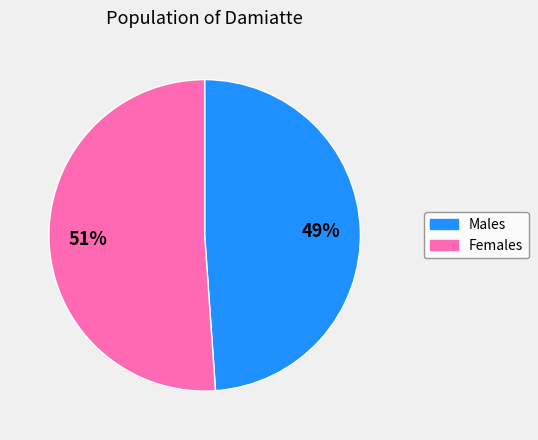

To the nearest percent, what is the combined percentage of Females and Males?

100%